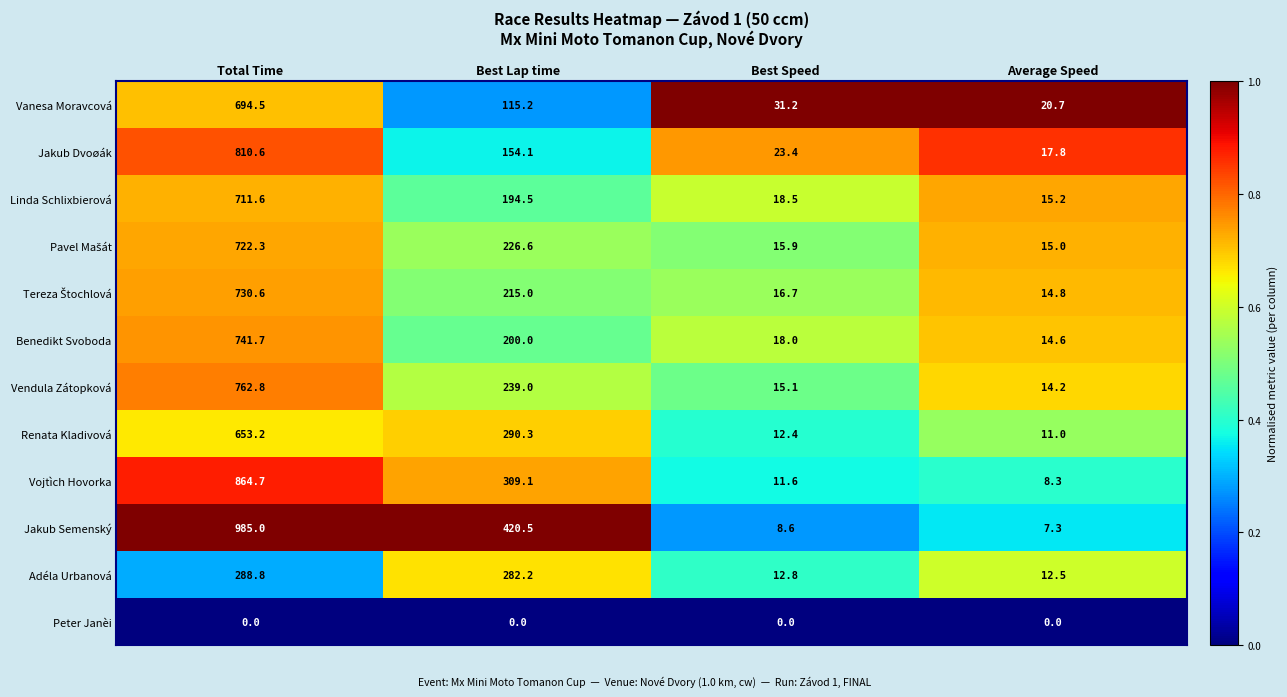

Where does the Vanesa Moravcová series first go above 115?

Total Time